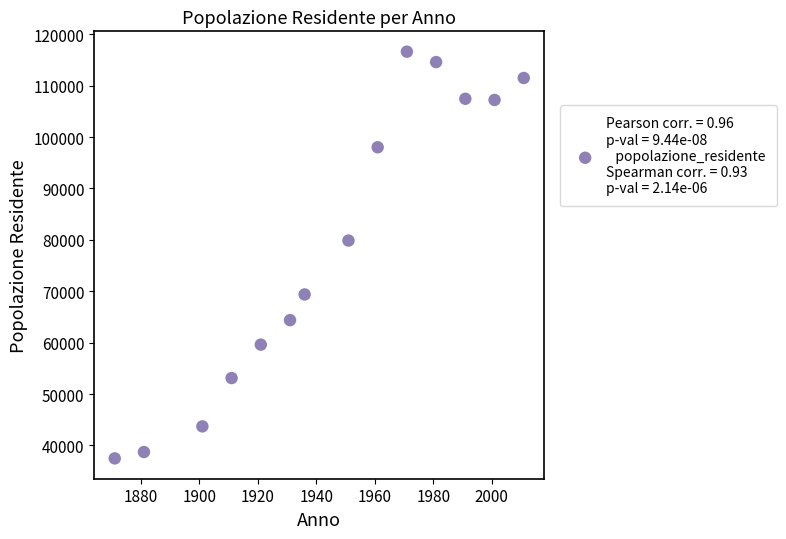

What Y value in the scatter plot is closest to 77047?

79862